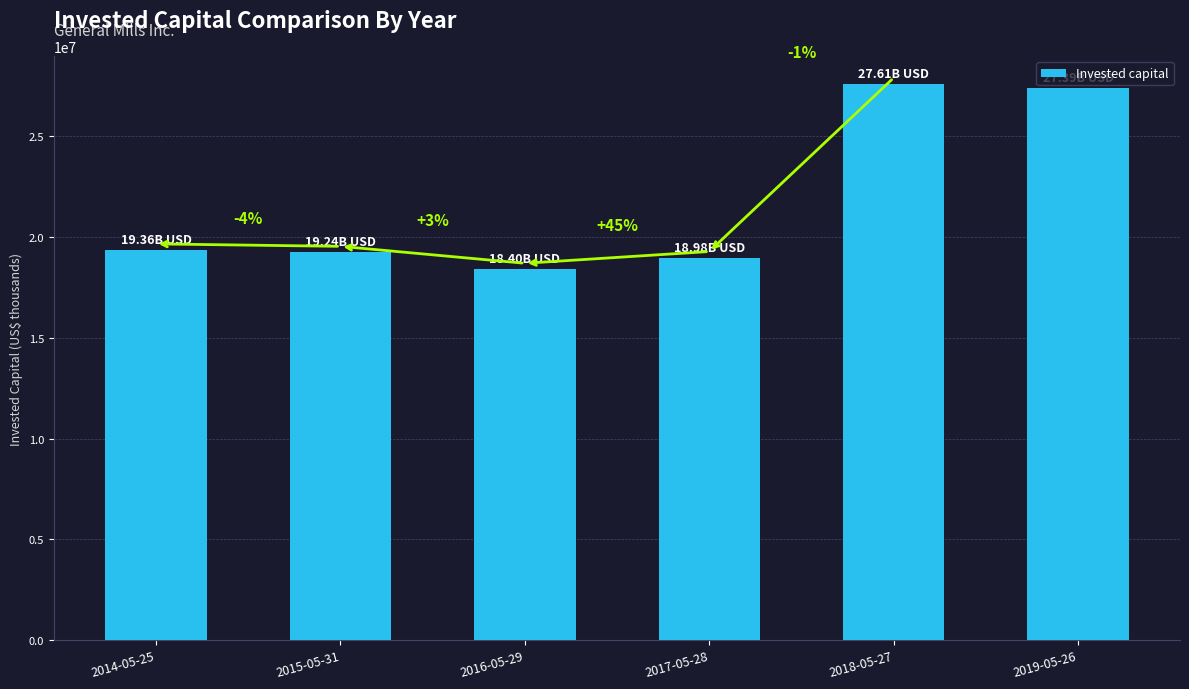

List the labels in order of value, largest first.

2018-05-27, 2019-05-26, 2014-05-25, 2015-05-31, 2017-05-28, 2016-05-29